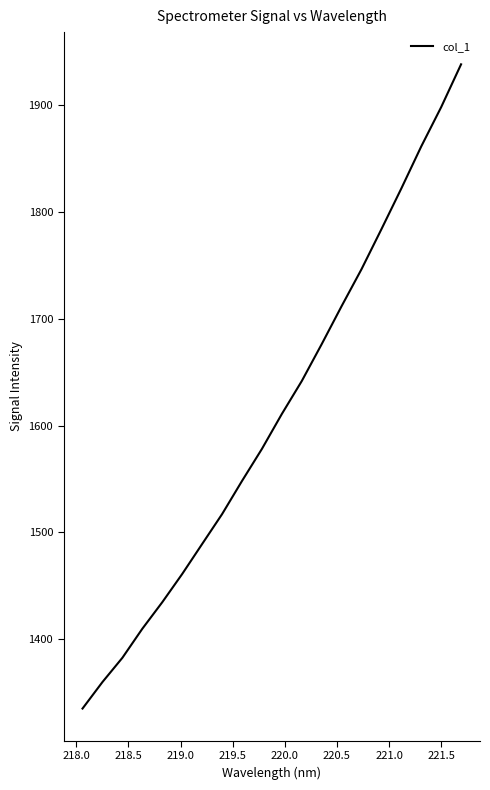

True or false: the data has more than 1 interior local peaks.

False